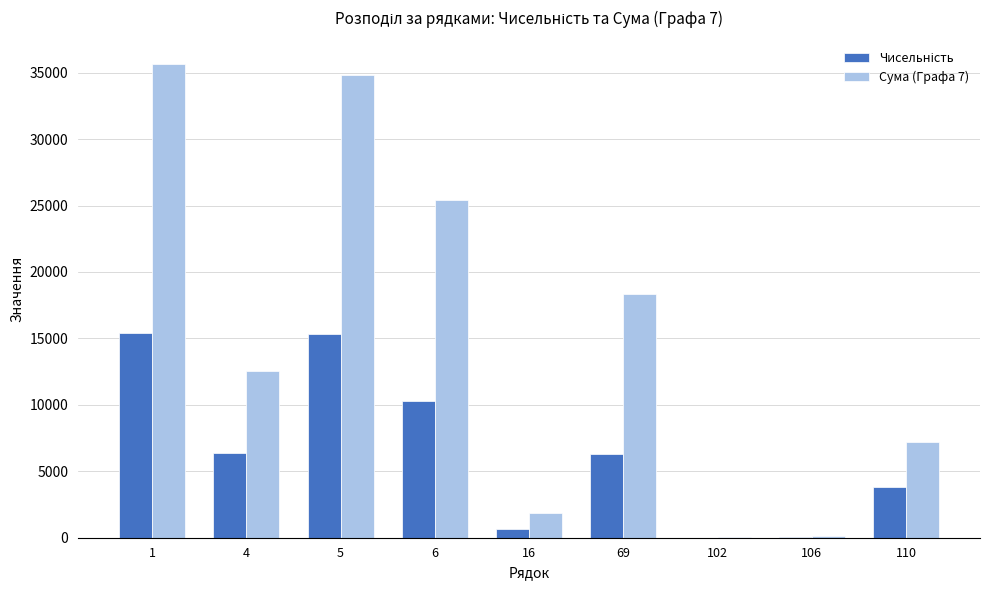

What is the average value of the Сума (Графа 7) series?

15098.4